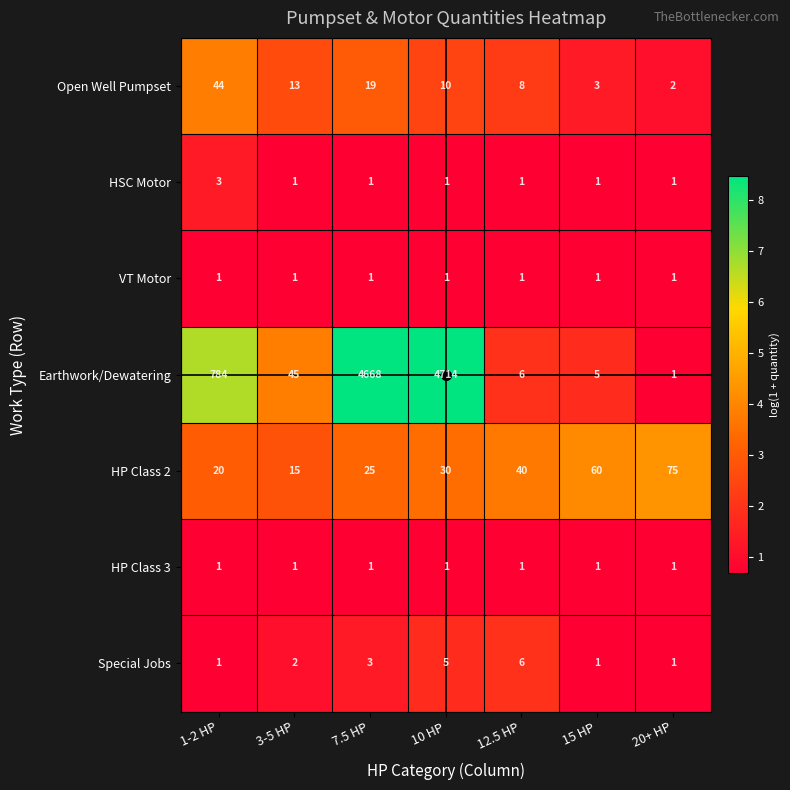

What is the sum of all Open Well Pumpset values?

99